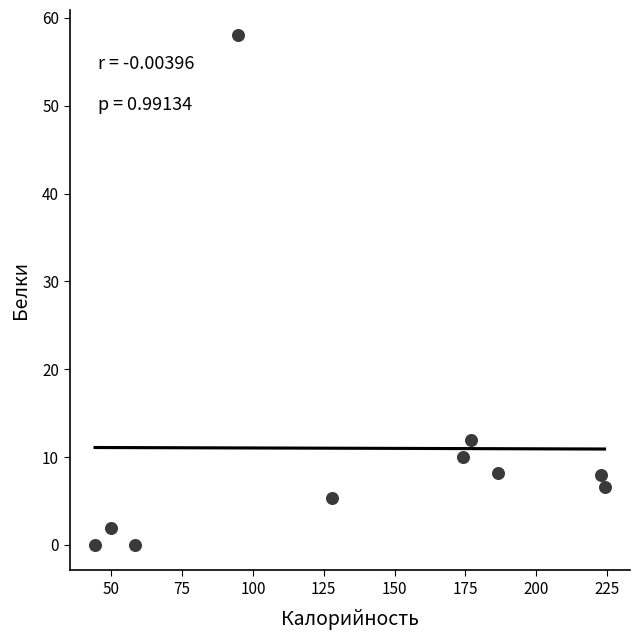

What Y value in the scatter plot is closest to 29?

12.0